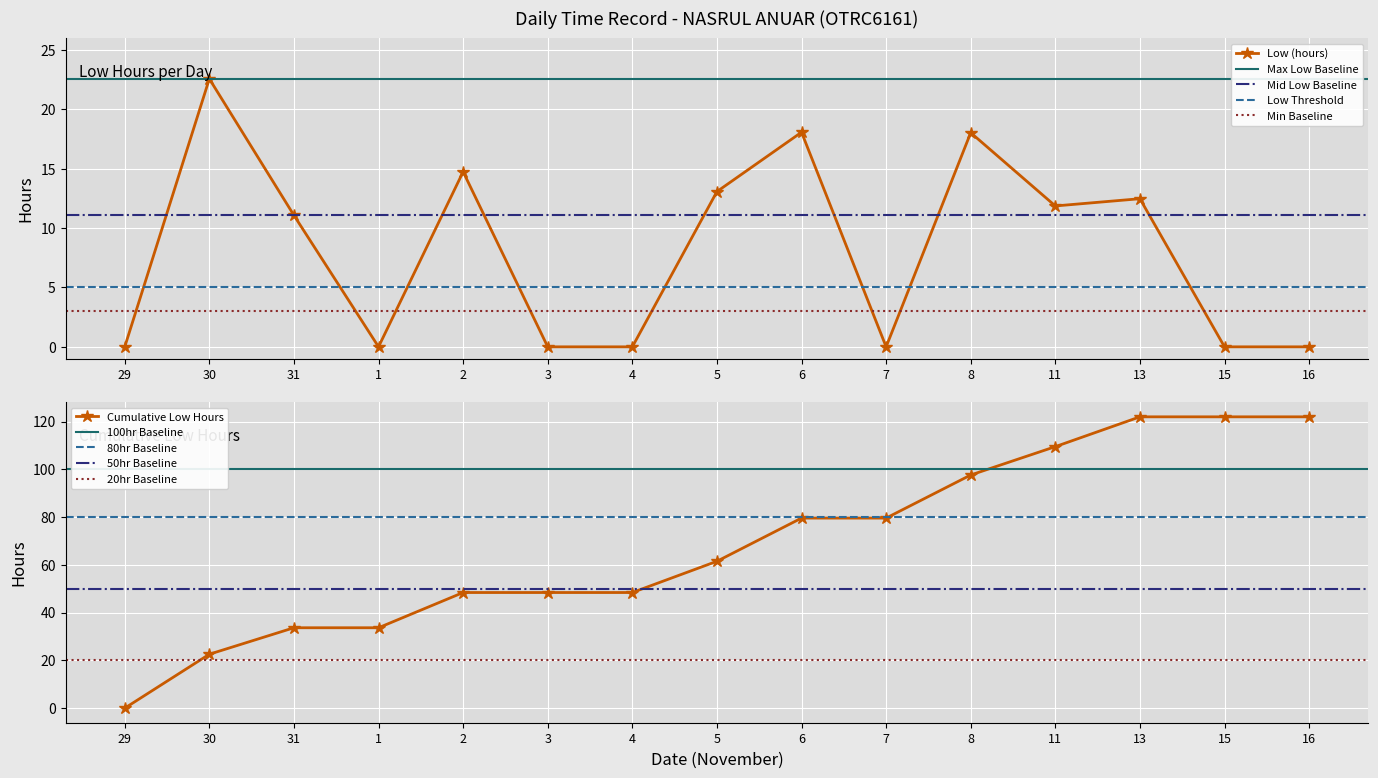

Rank the categories by value from highest to lowest.

30, 6, 8, 2, 5, 13, 11, 31, 29, 1, 3, 4, 7, 15, 16